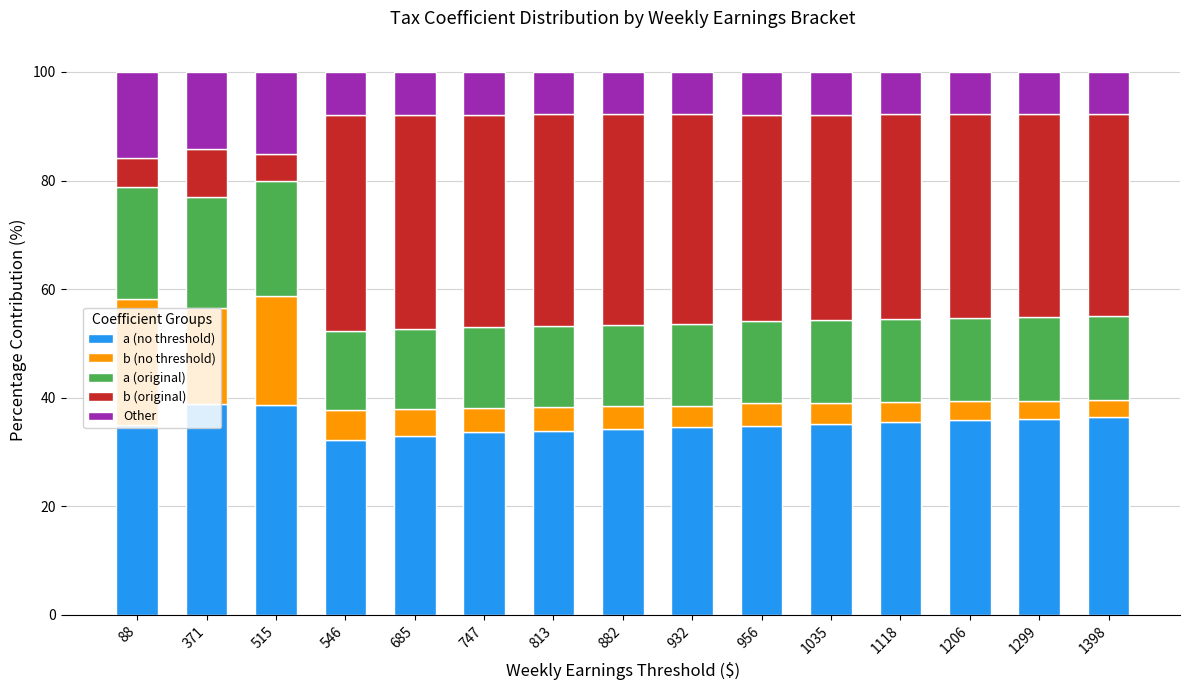

What are all the series names shown in the legend?

a (no threshold), b (no threshold), a (original), b (original), Other